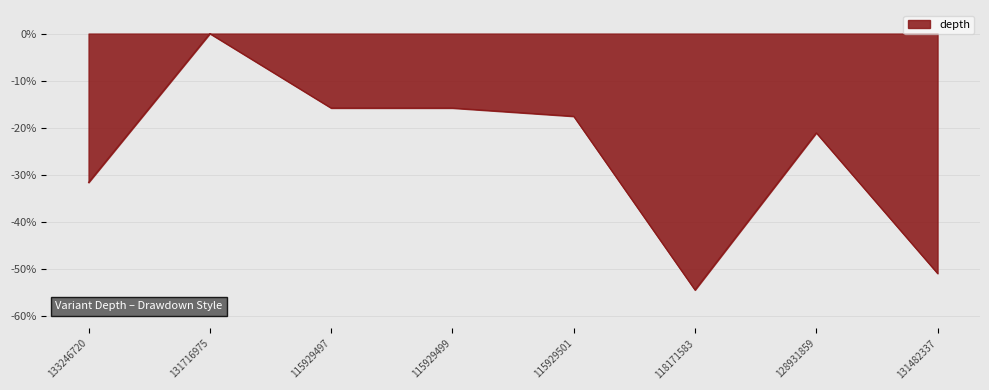

What position from the left is 118171583?

6